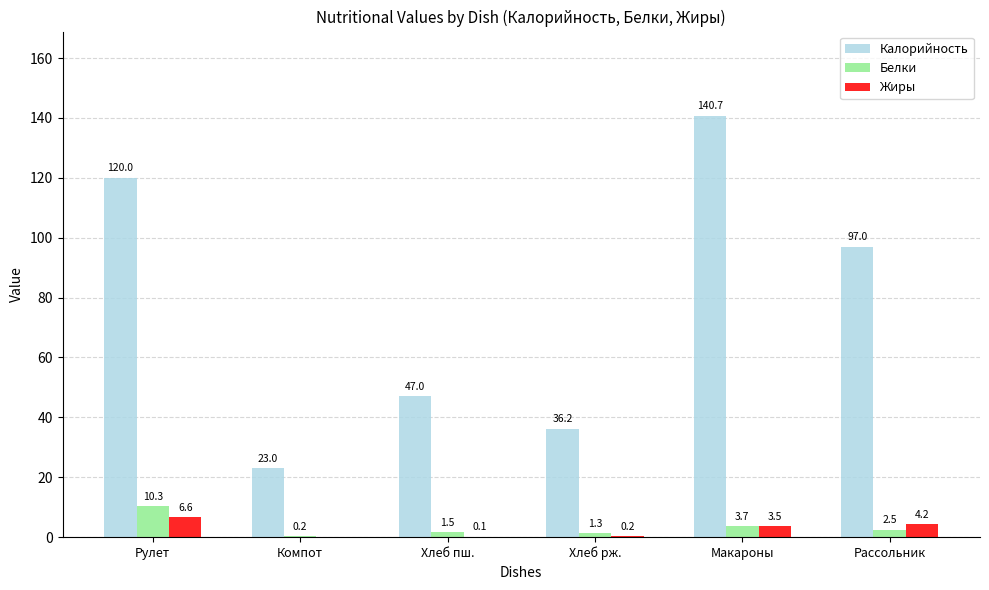

What is the sum of the Жиры values at Хлеб пш. and Хлеб рж.?

0.4